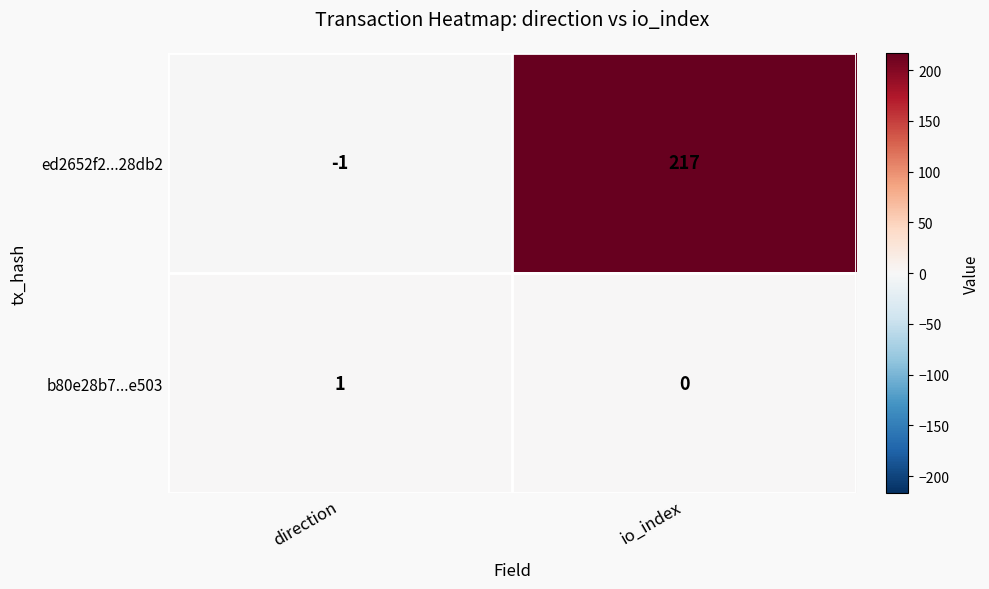

Count the number of data series in this chart.

2